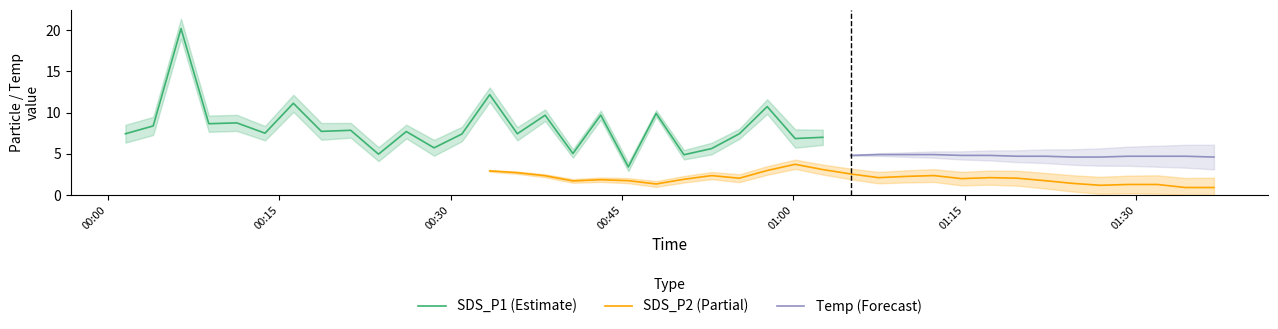

What is the highest value of the SDS_P1 (Estimate) series?

20.2